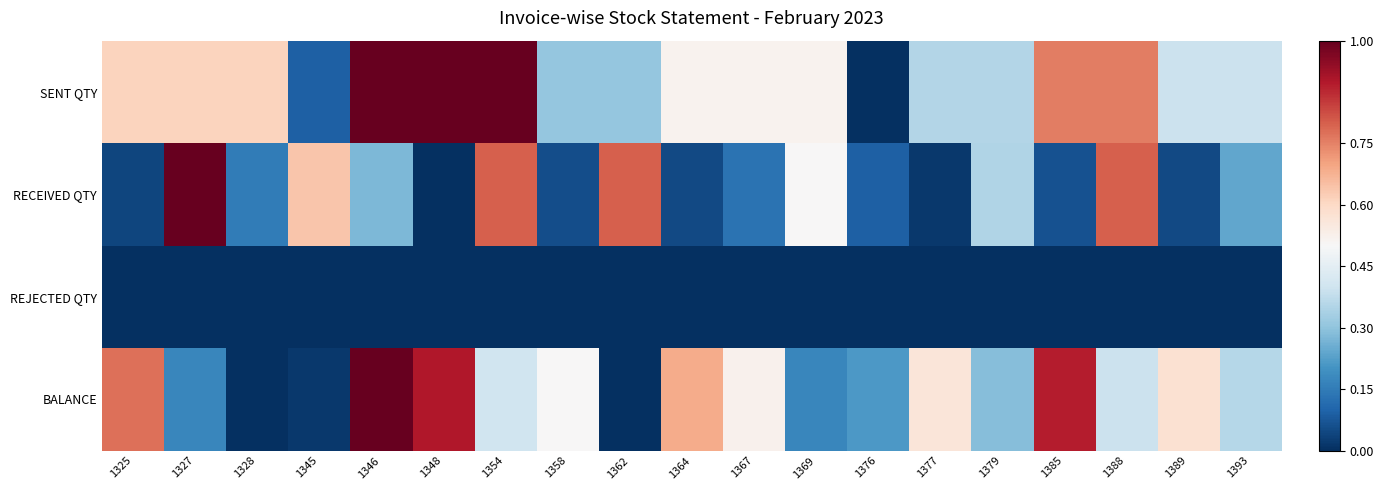

Which series has the largest range (max minus min)?

SENT QTY